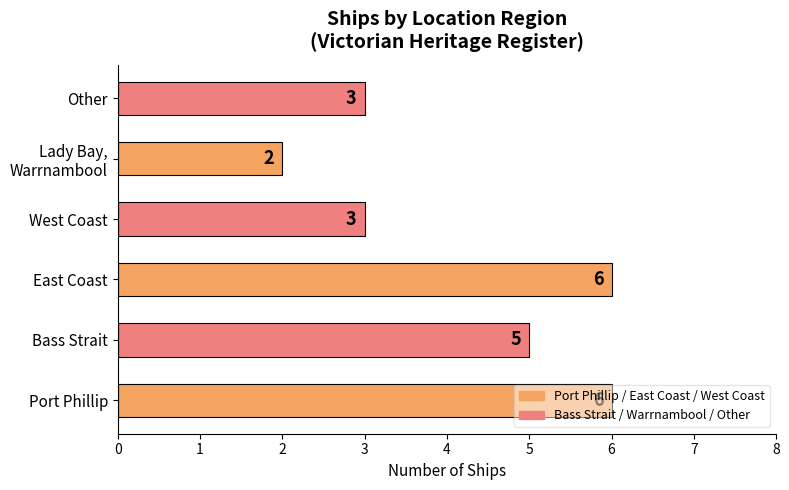

Count the values in the range 3 to 6.

5